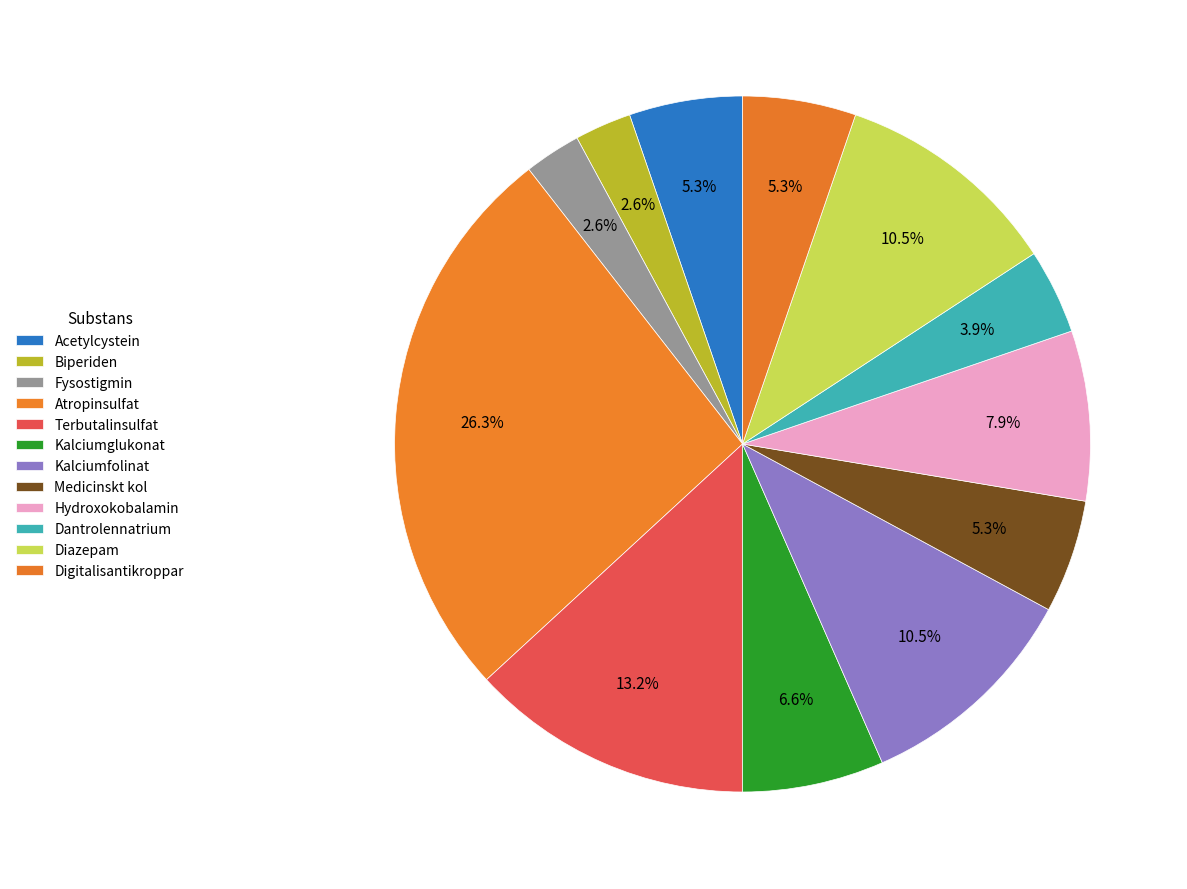

How many slices are in this pie chart?

12